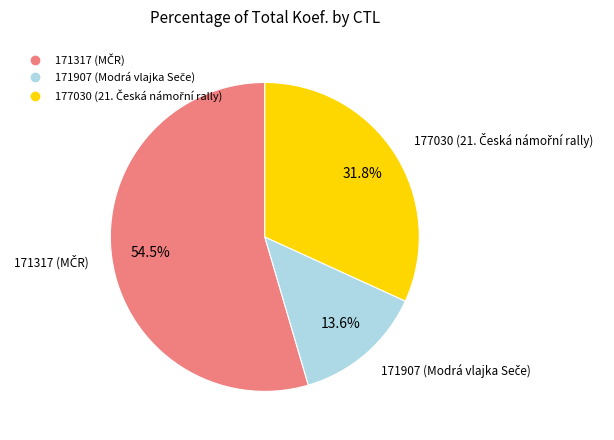

Is there any slice that represents more than half of the pie?

Yes